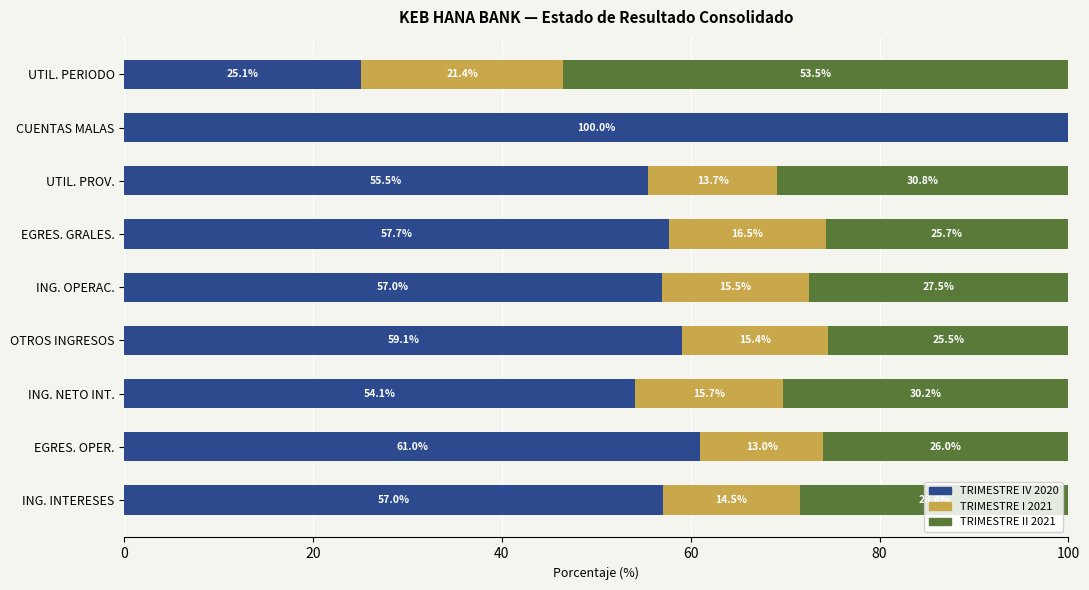

The value of TRIMESTRE IV 2020 at EGRES. GRALES. is 57.7. True or false?

True